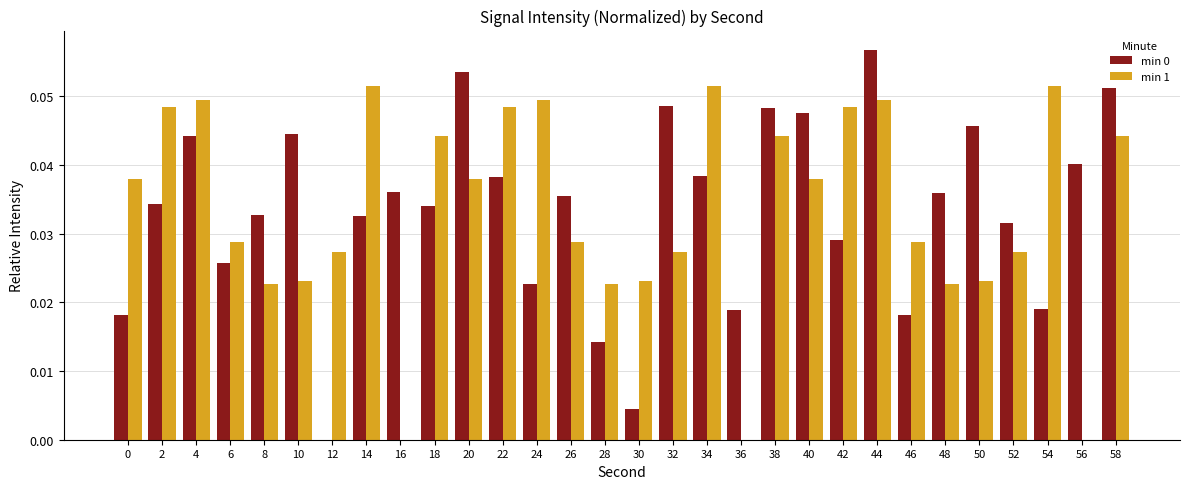

At which category is the sum across all series the highest?

44